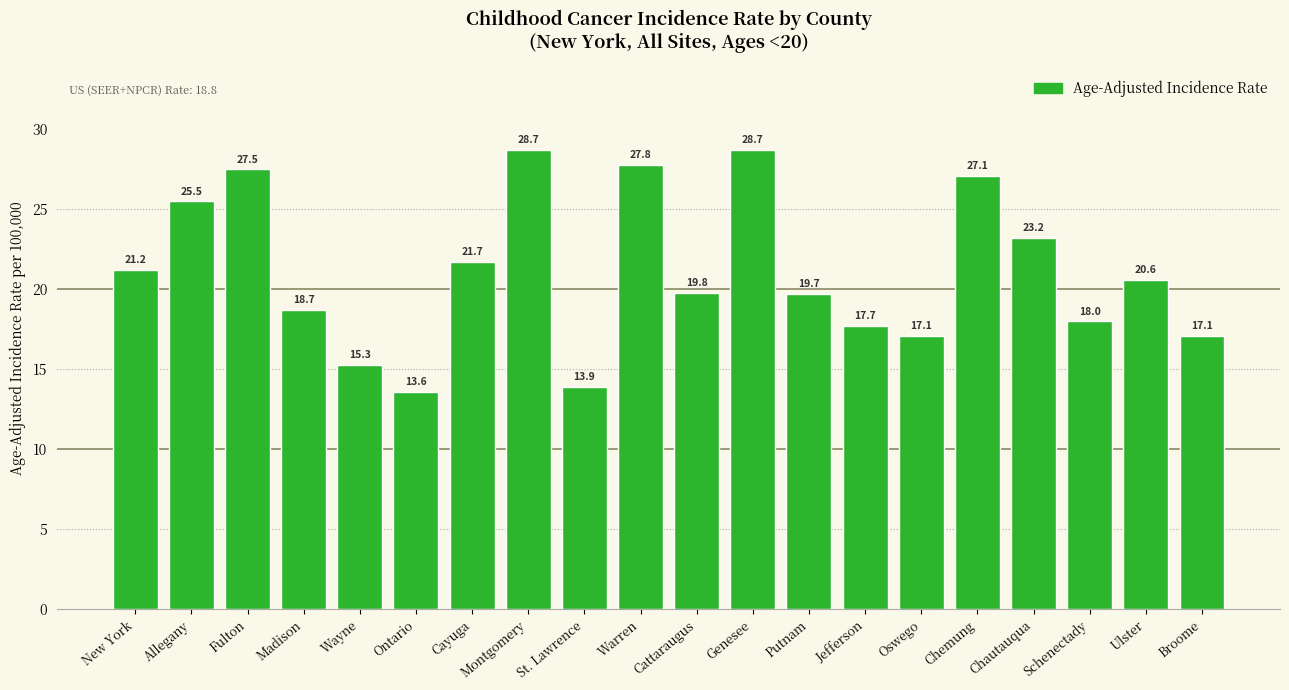

What is the ratio of the value at Cattaraugus to the value at St. Lawrence?

1.4